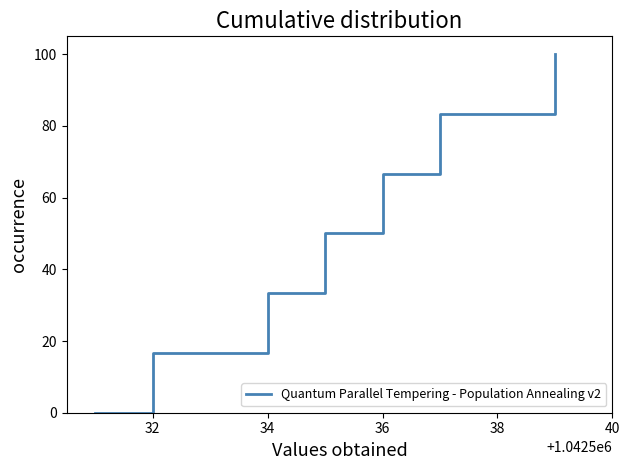

How many distinct data groups are displayed?

1